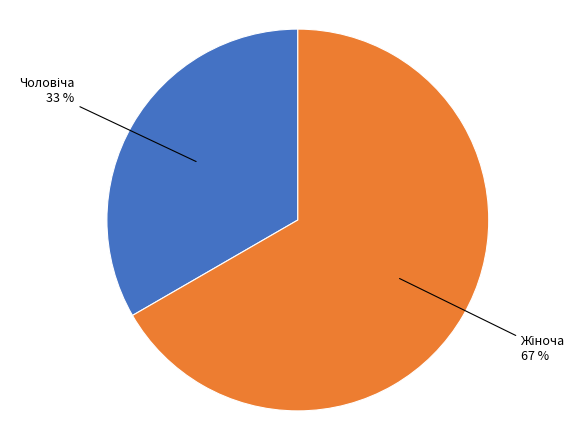

Is there any slice that represents more than half of the pie?

Yes